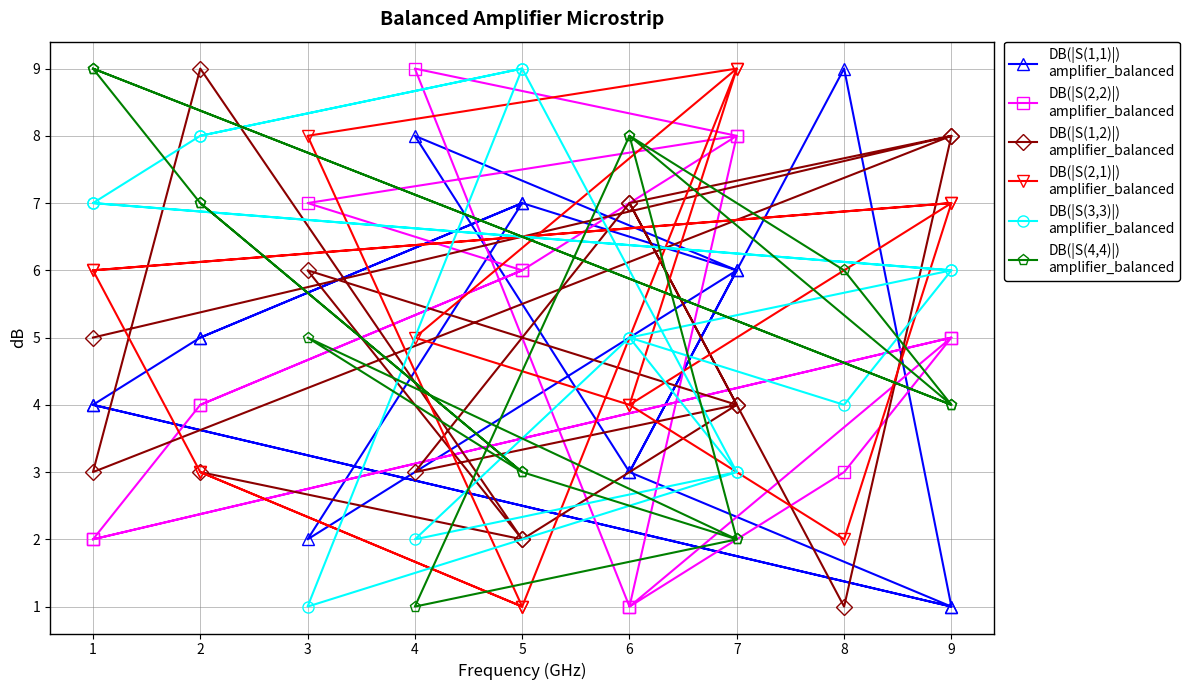

What are all the series names shown in the legend?

DB(|S(1,1)|)
amplifier_balanced, DB(|S(2,2)|)
amplifier_balanced, DB(|S(1,2)|)
amplifier_balanced, DB(|S(2,1)|)
amplifier_balanced, DB(|S(3,3)|)
amplifier_balanced, DB(|S(4,4)|)
amplifier_balanced